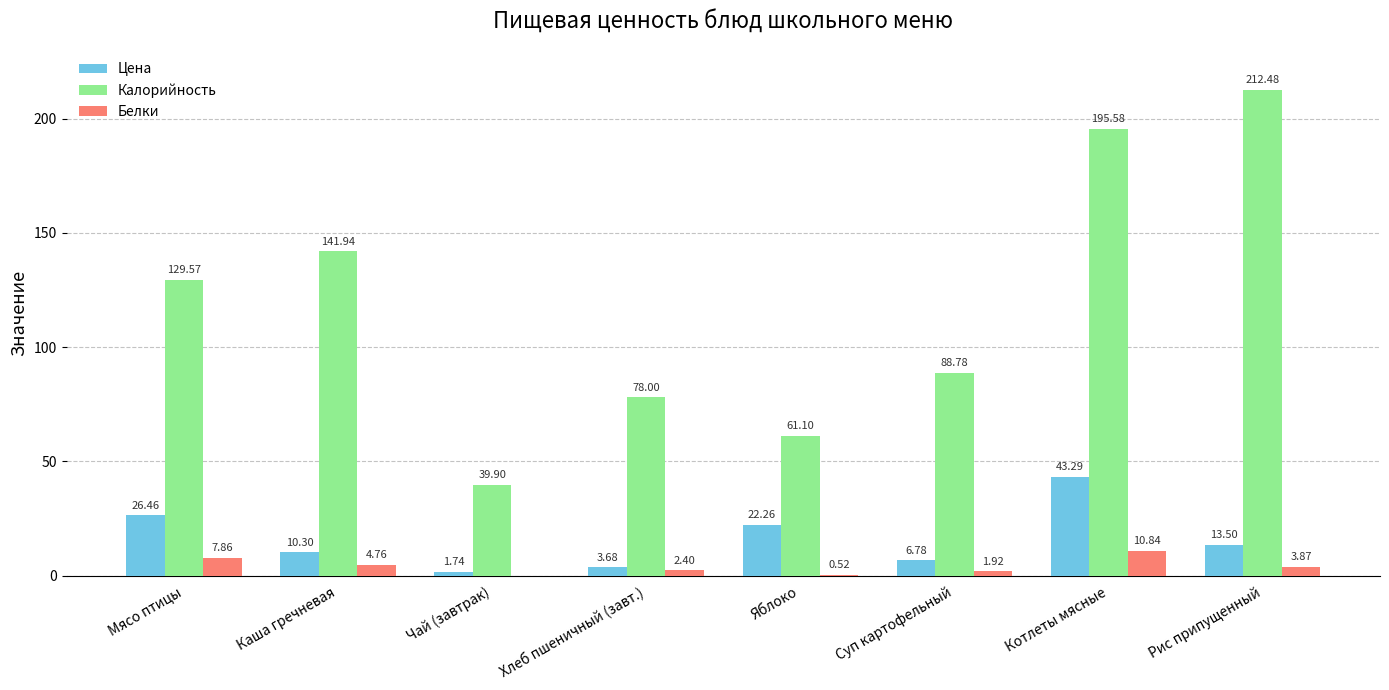

How many groups of bars are there?

8